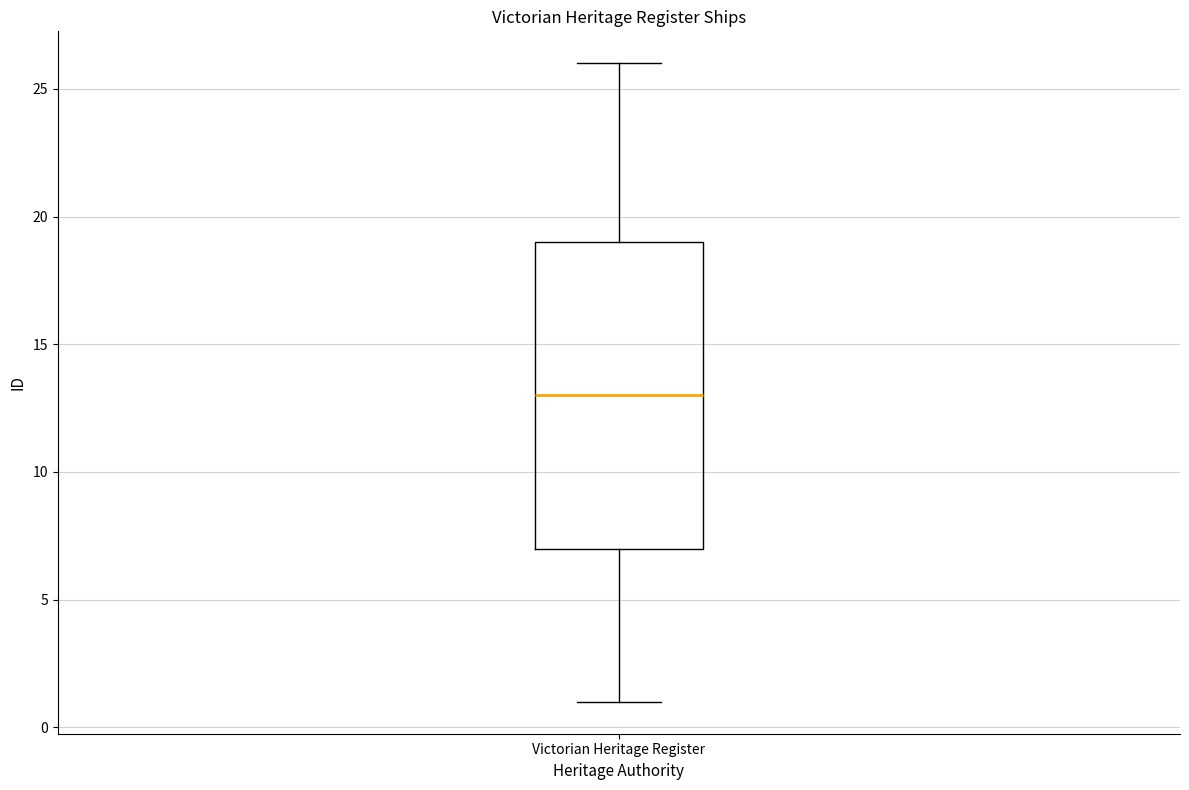

Transcribe this box plot: give where the median line is, the range the box spans, and where the two whiskers end, as read against the y-axis. The values are not printed on the chart, so give them approximately, as read against the axis.

median 13, box 7 to 19, whiskers 1 to 26